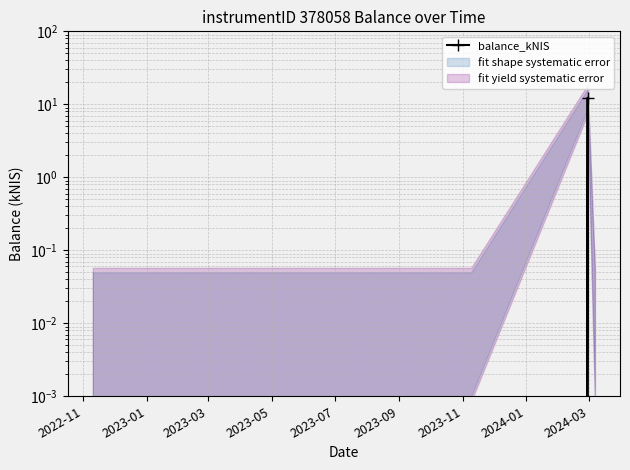

What is the difference between the maximum and minimum values?

12.3